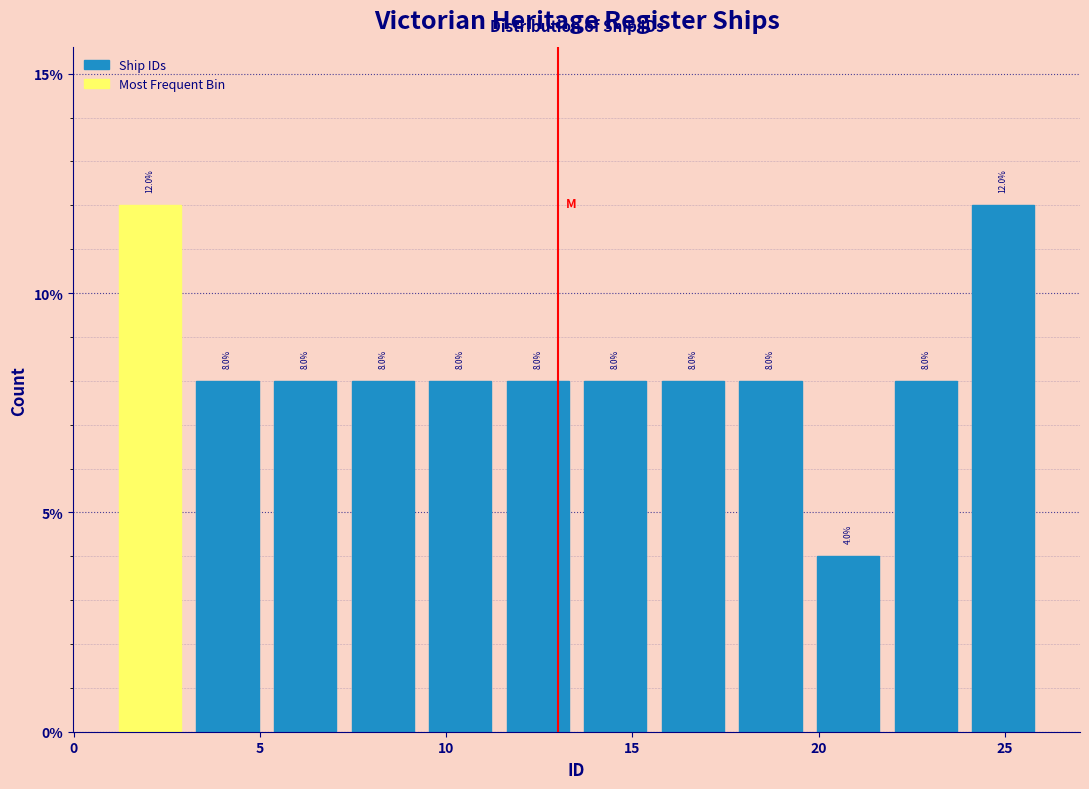

Reading left to right, list every bar in this chart as the range it spans on the x-axis followed by its height. The bar edges are not printed on the chart, so give them approximately, as read against the axis.

1.0 to 3.0: 12.0
3.0 to 5.0: 8.0
5.0 to 7.5: 8.0
7.5 to 9.5: 8.0
9.5 to 11.5: 8.0
11.5 to 13.5: 8.0
13.5 to 15.5: 8.0
15.5 to 17.5: 8.0
17.5 to 20.0: 8.0
20.0 to 22.0: 4.0
22.0 to 24.0: 8.0
24.0 to 26.0: 12.0